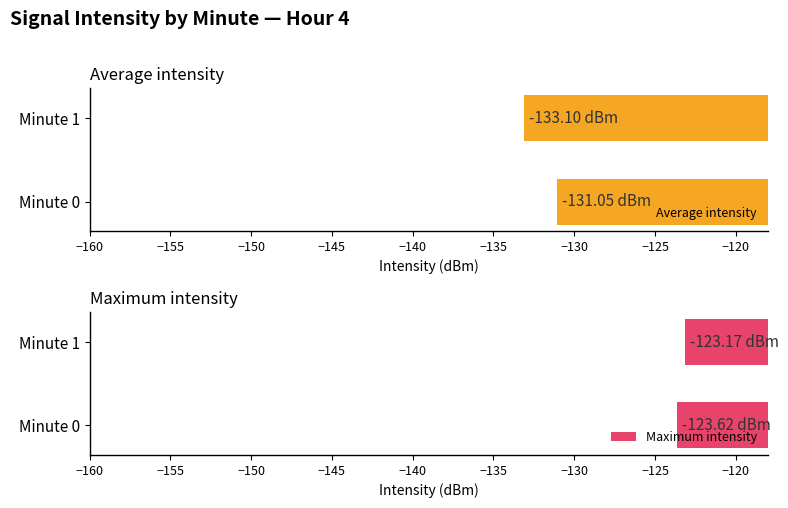

What is the difference between the maximum and minimum values in the Average intensity series?

2.1